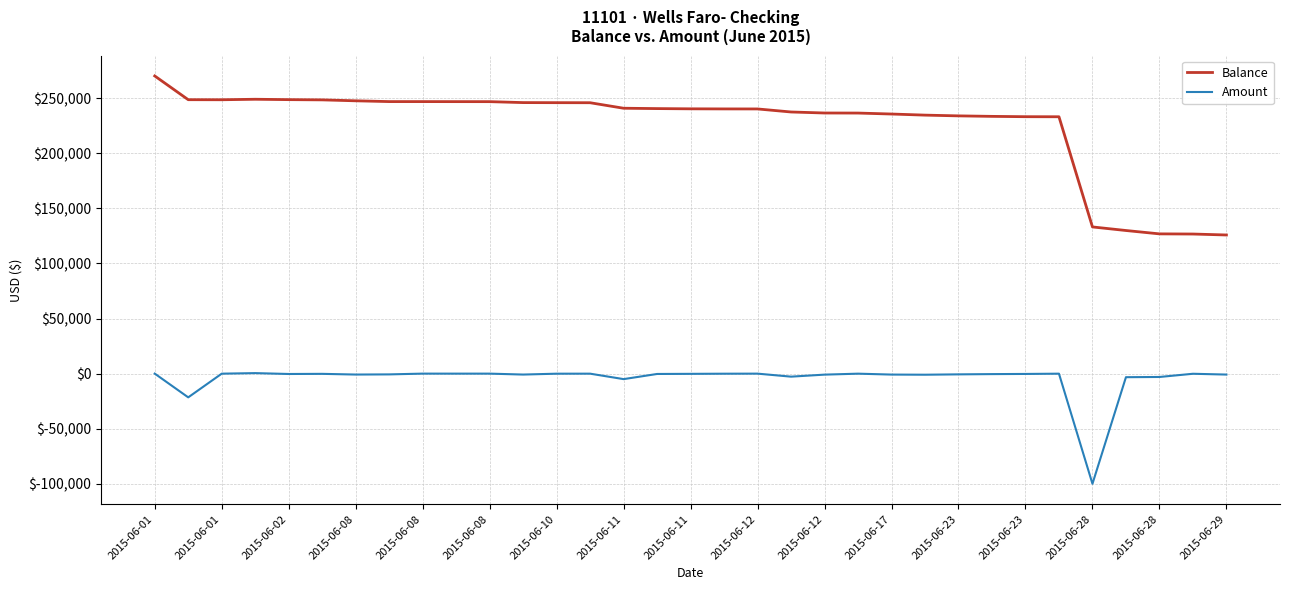

True or false: Amount and Balance intersect in this chart.

False